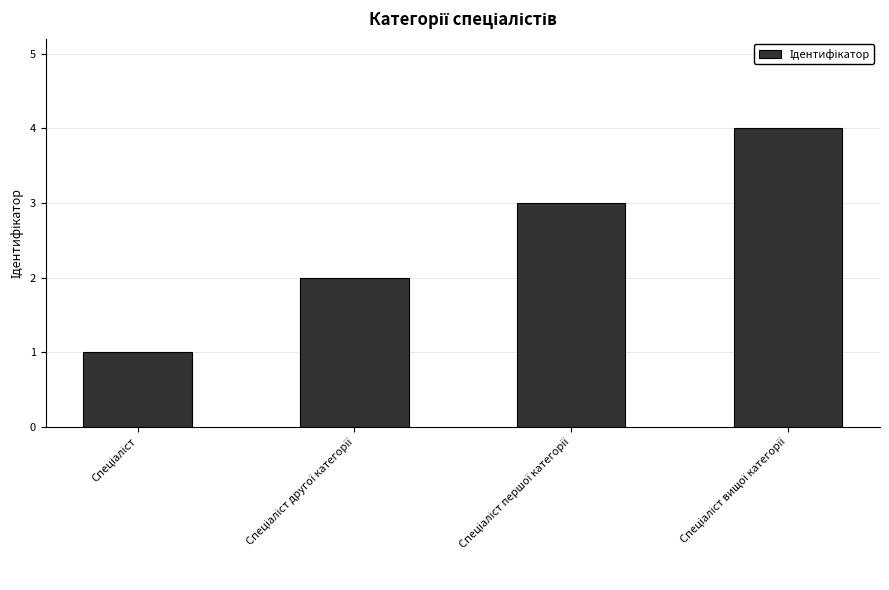

What is the difference between the maximum and second lowest values?

2